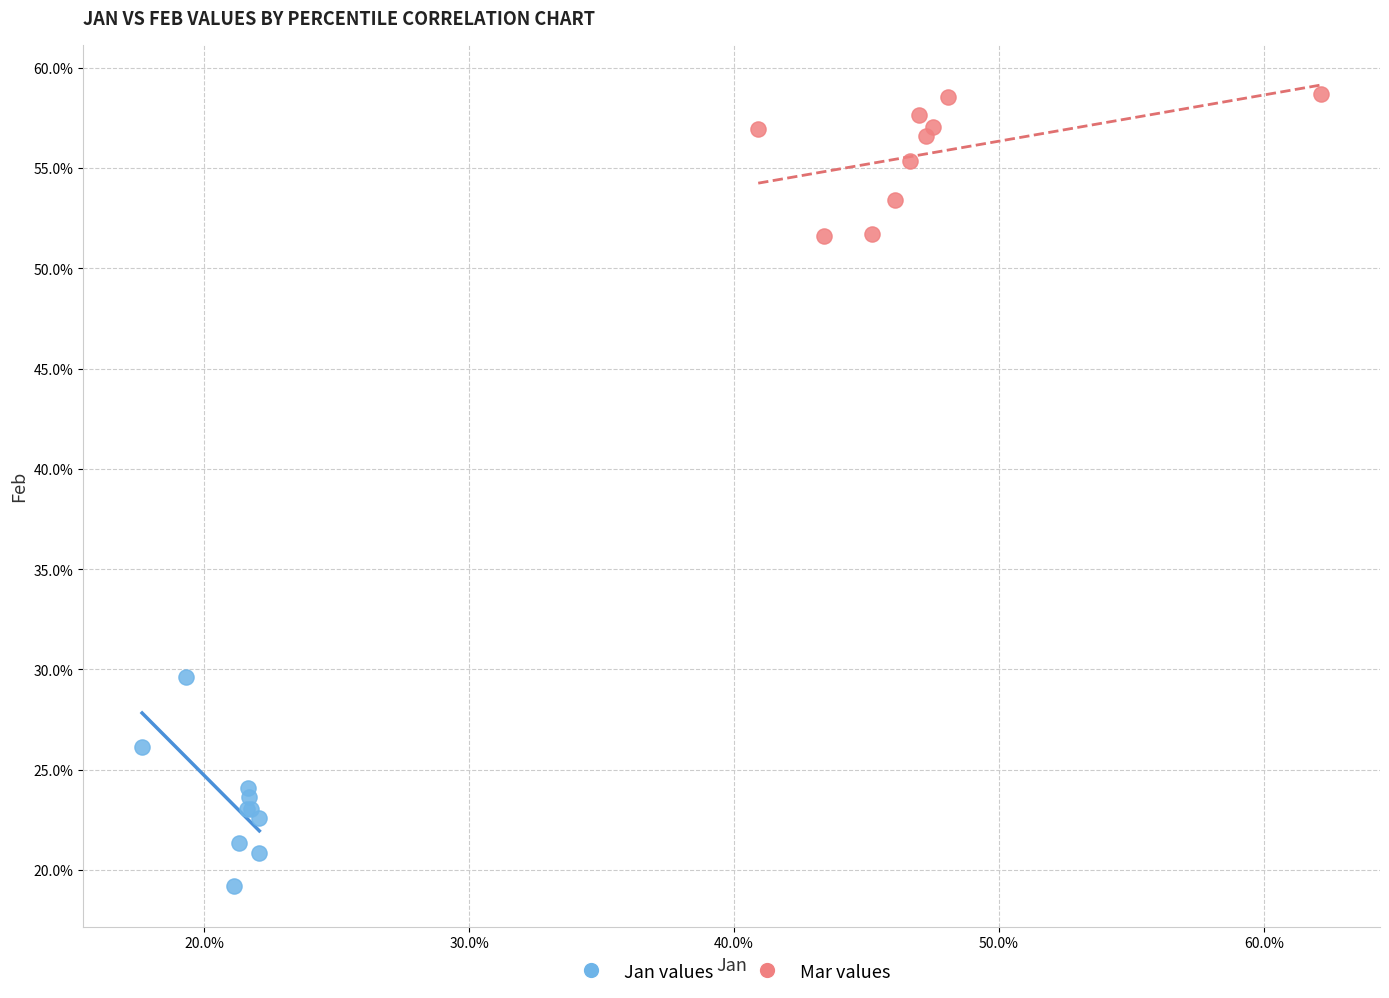

Which series contains the lowest Y value?

Jan values